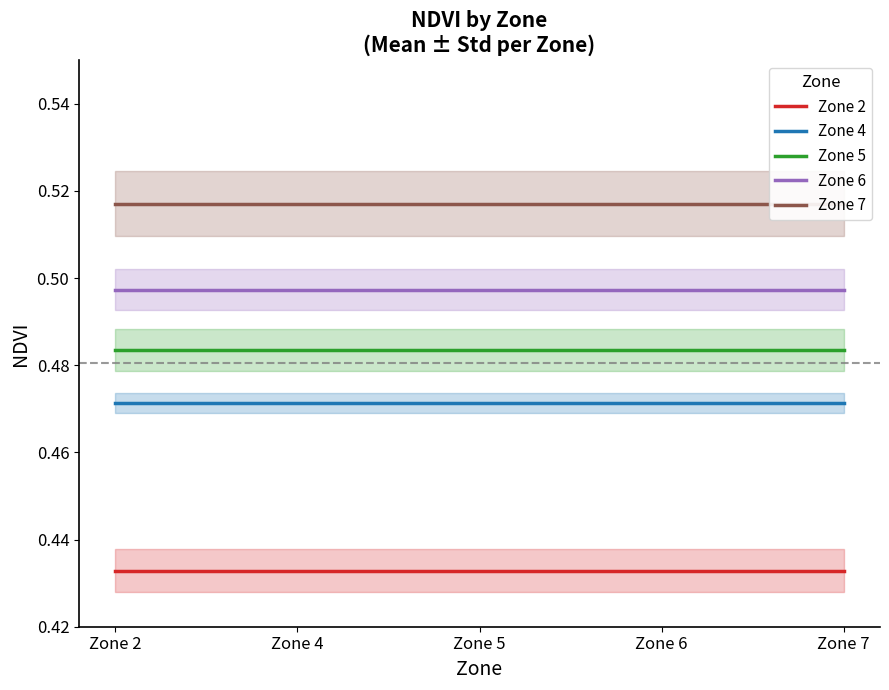

True or false: Zone 4 and Zone 6 intersect in this chart.

False